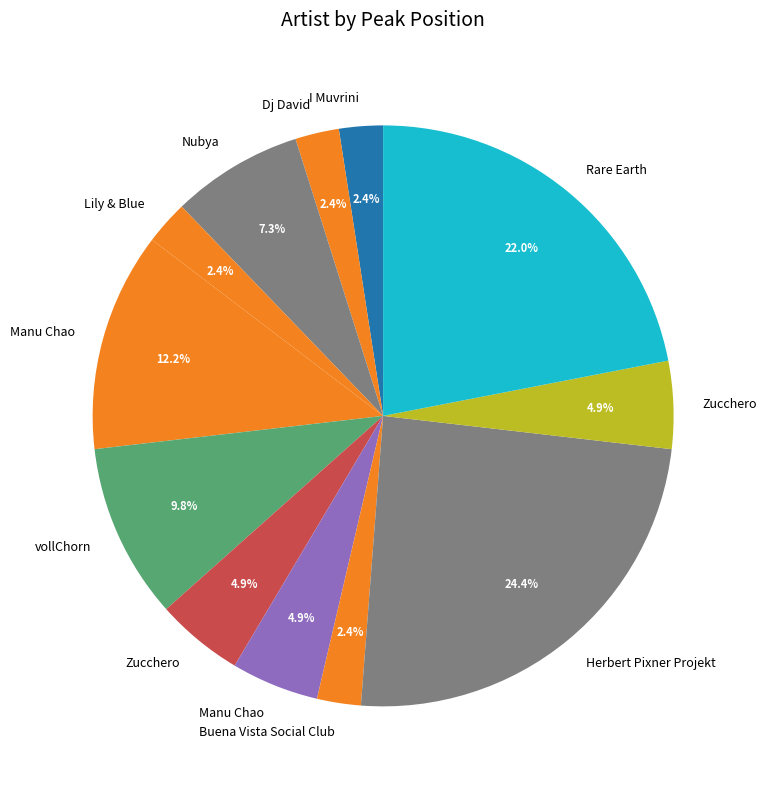

To the nearest percent, what is the difference between the largest and smallest slice percentages?

22%